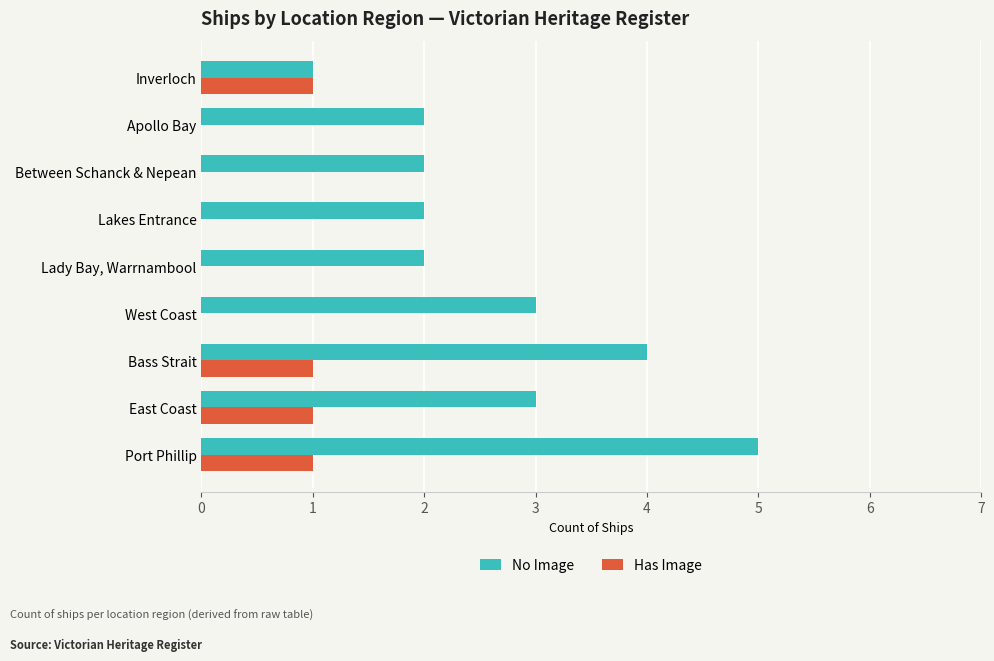

The No Image series shows 2 at Inverloch. True or false?

False